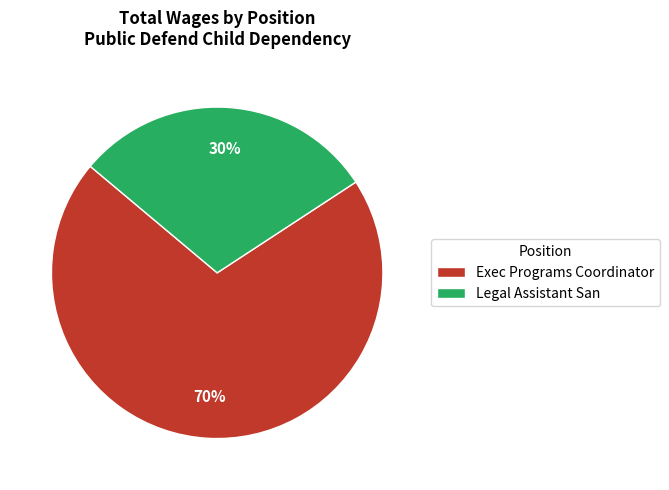

True or false: Legal Assistant San accounts for 19% of the total.

False